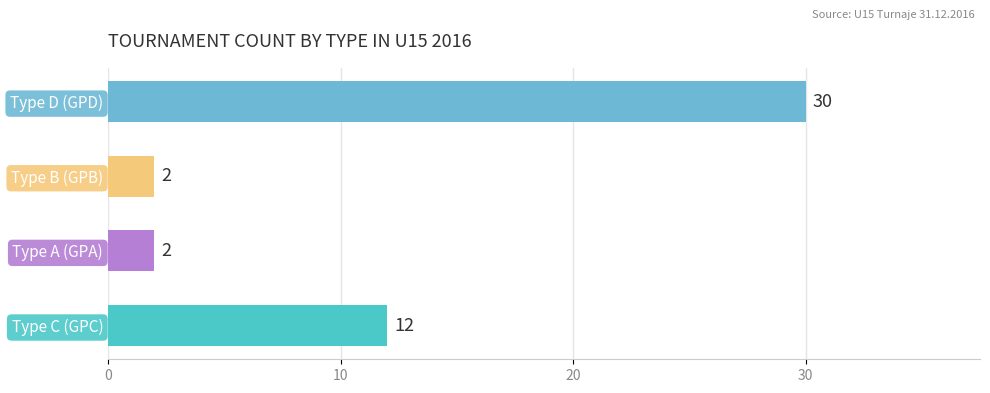

What is the smallest value displayed?

2